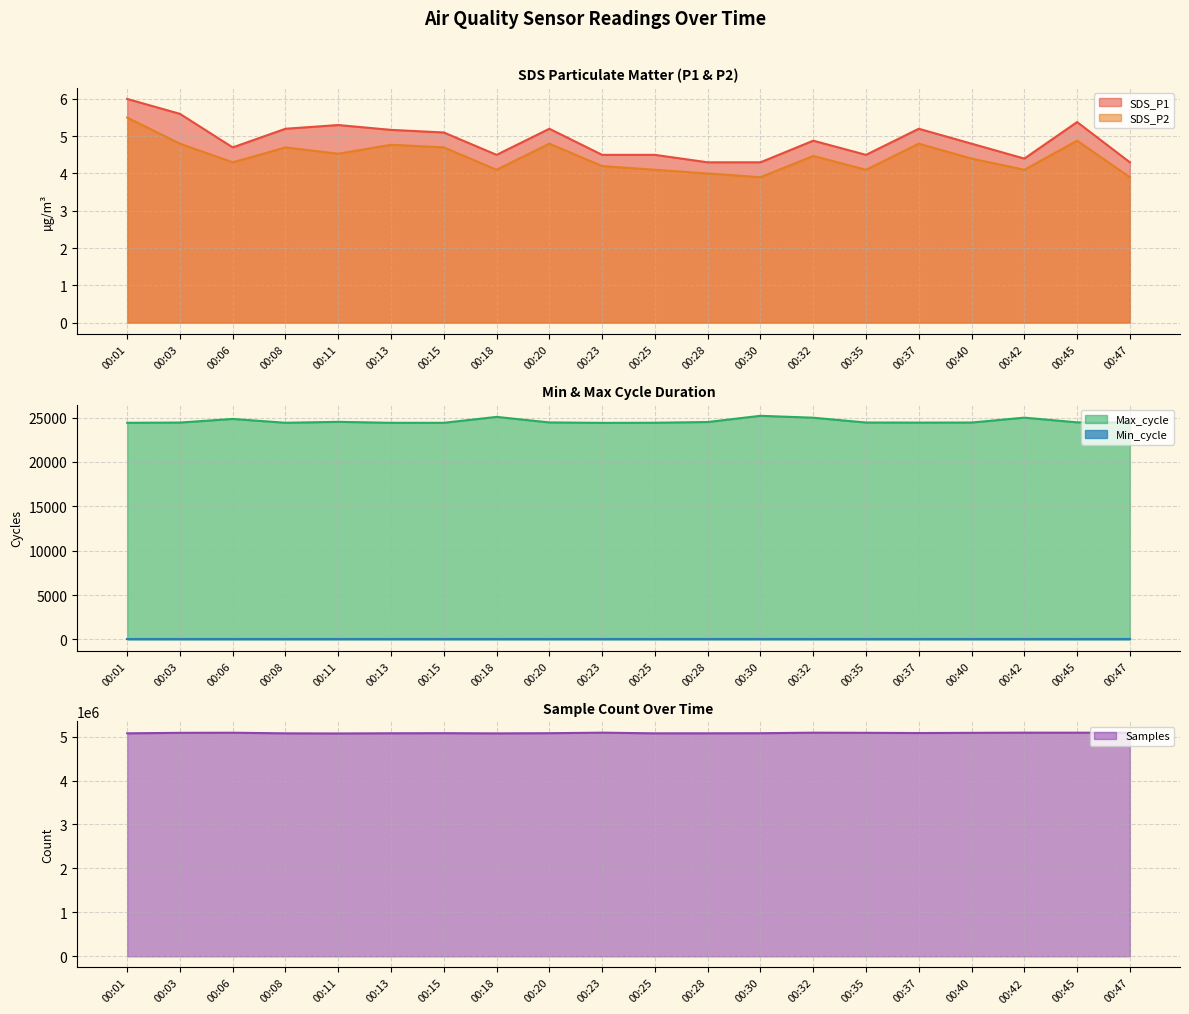

At which label does SDS_P1 reach its peak?

00:01